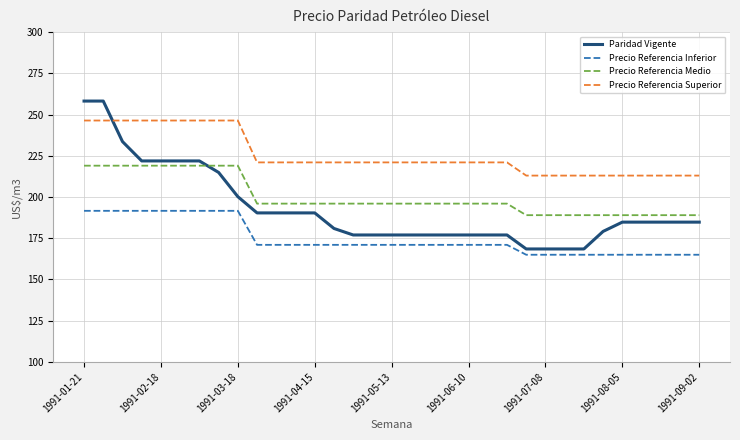

Which series has the largest range (max minus min)?

Paridad Vigente